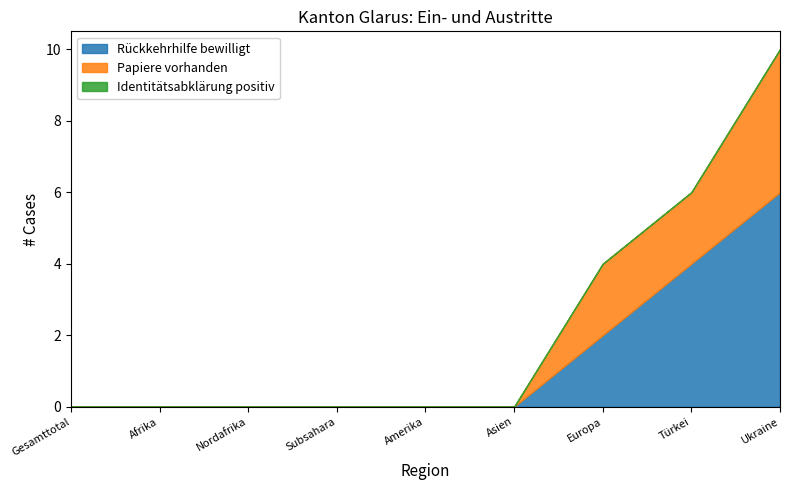

True or false: Papiere vorhanden and Rückkehrhilfe bewilligt intersect in this chart.

False